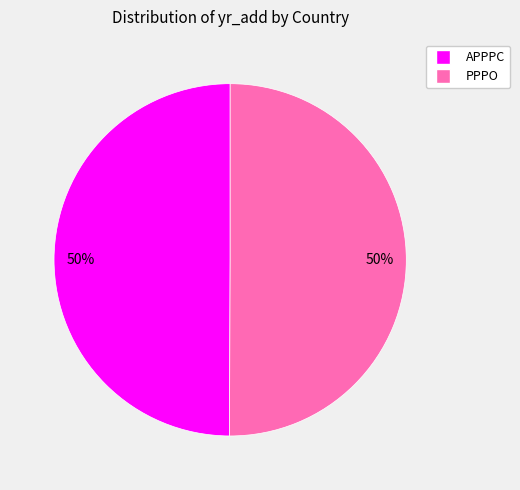

The PPPO slice represents 59% of the pie. True or false?

False